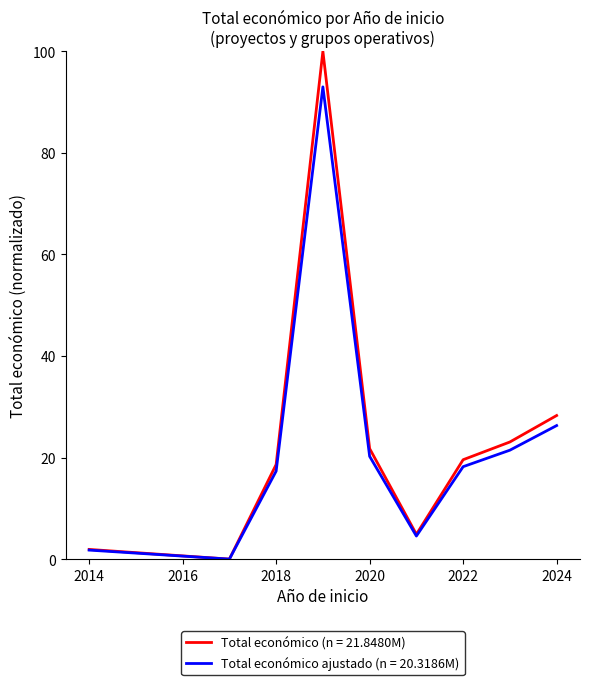

Which series has the widest spread of values?

Total económico (n = 21.8480M)